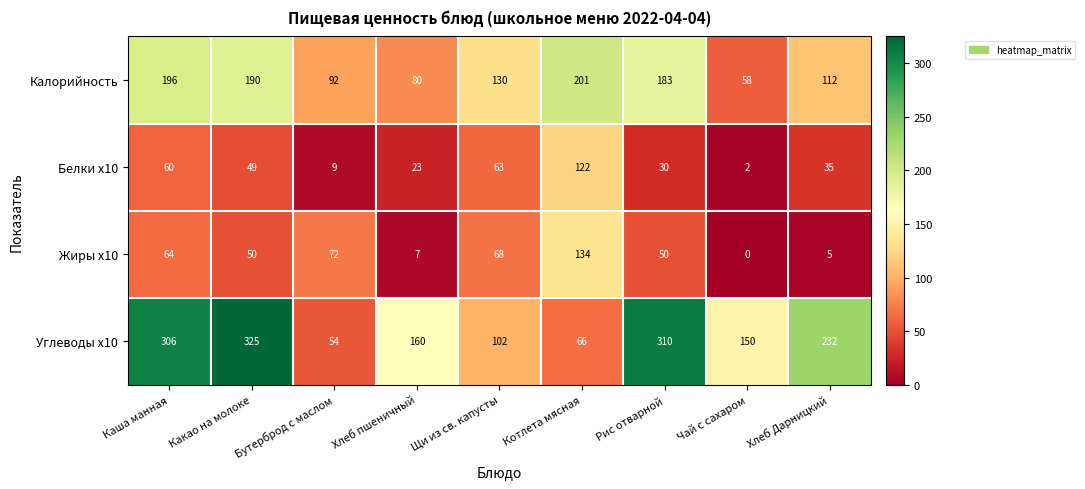

Which category has the lowest value in the Белки x10 series?

Чай с сахаром